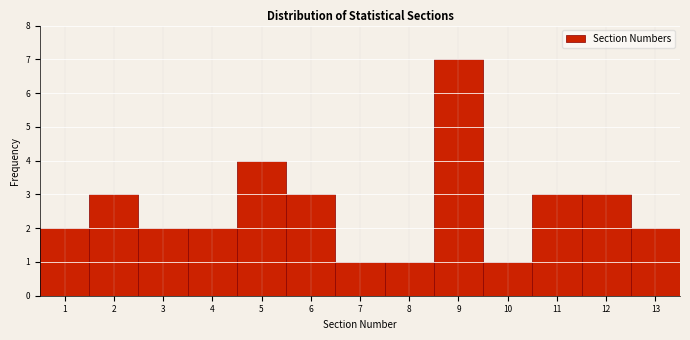

Reading left to right, list every bar in this chart as the range it spans on the x-axis followed by its height. The values are not printed on the chart, so give them approximately, as read against the axis.

0.5 to 1.5: 2
1.5 to 2.5: 3
2.5 to 3.5: 2
3.5 to 4.5: 2
4.5 to 5.5: 4
5.5 to 6.5: 3
6.5 to 7.5: 1
7.5 to 8.5: 1
8.5 to 9.5: 7
9.5 to 10.5: 1
10.5 to 11.5: 3
11.5 to 12.5: 3
12.5 to 13.5: 2